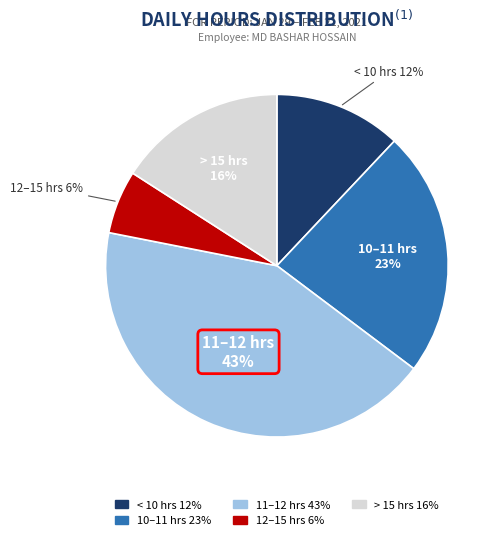

To the nearest percent, what is the difference between the largest and smallest slice percentages?

37%